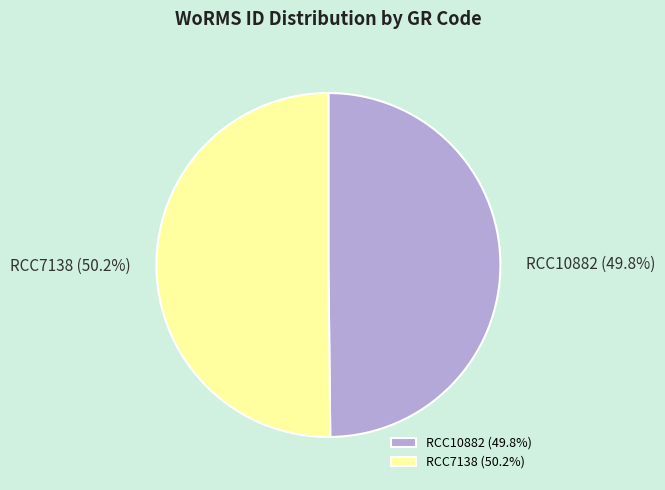

To the nearest percent, what percentage of the pie is RCC7138?

50%